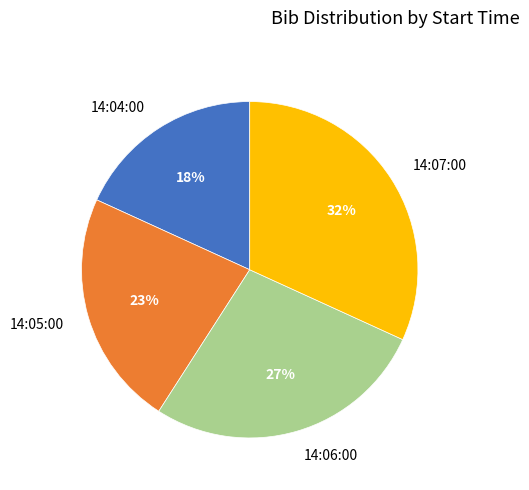

To the nearest percent, what is the difference between the largest and smallest slice percentages?

14%